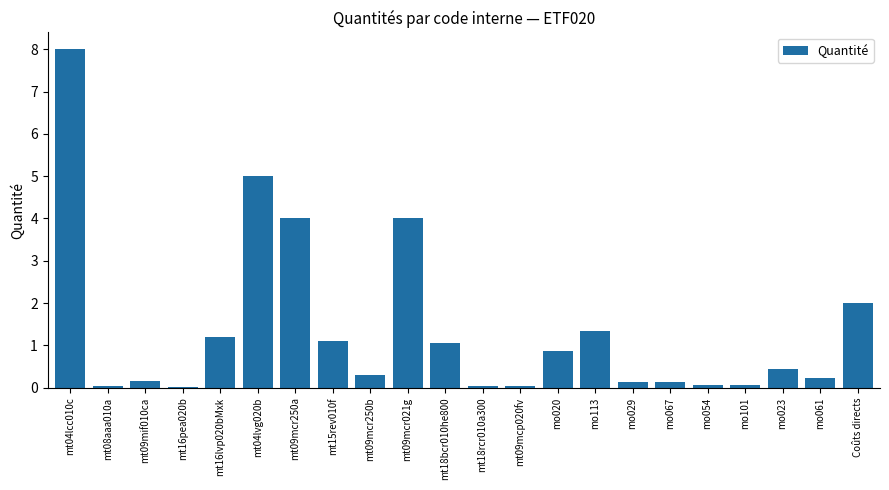

What is the sum of all values?

30.2